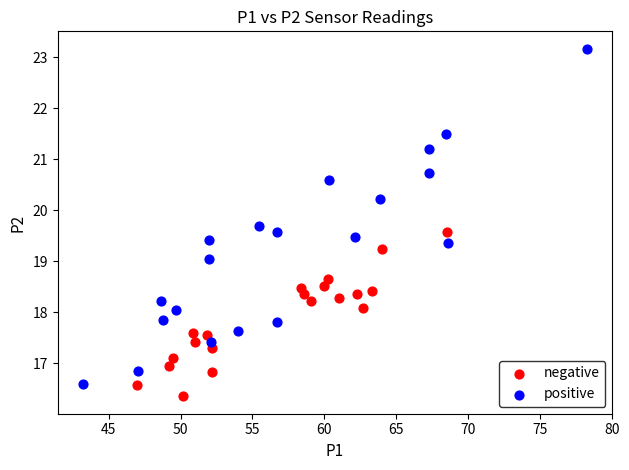

Which series contains the highest Y value?

positive